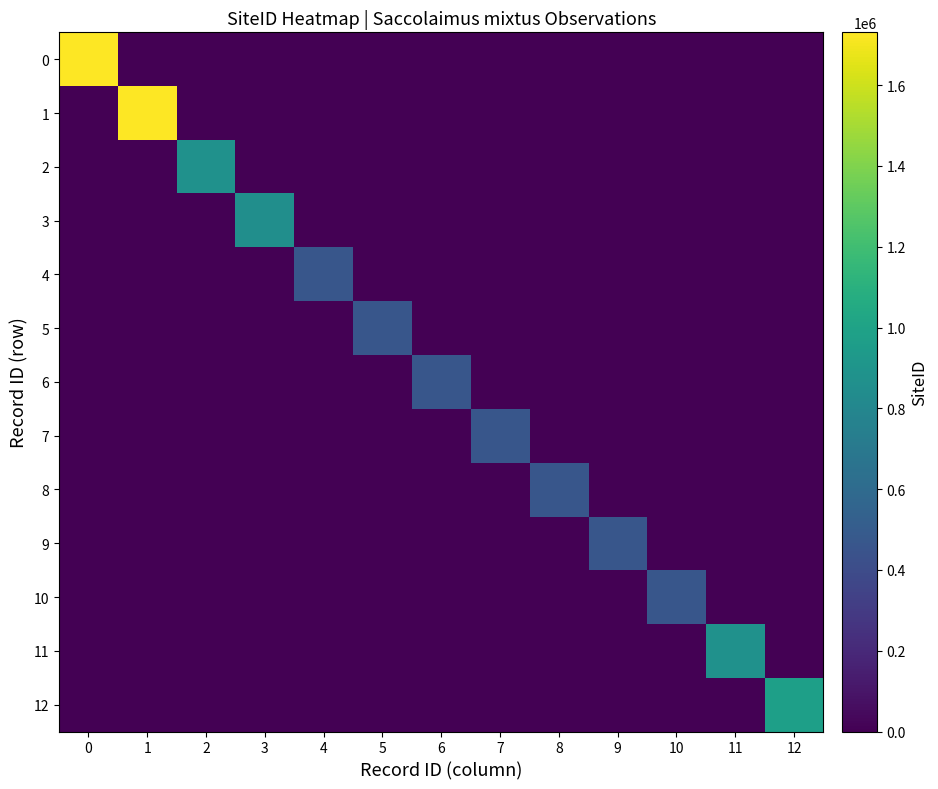

What is the greatest value displayed?

1730817